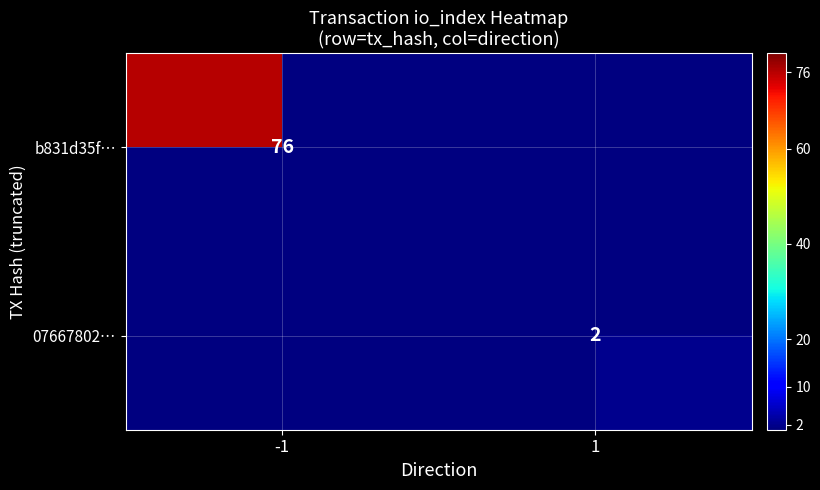

True or false: 07667802… has a value of 0.7 at 1.

False